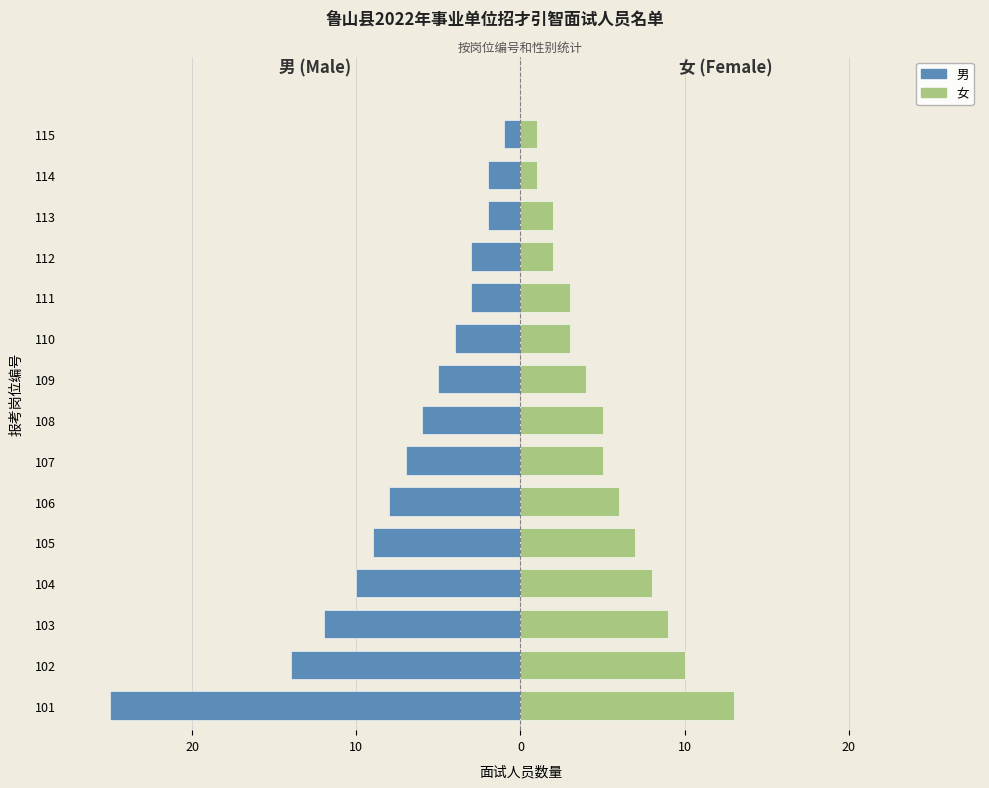

Reading right to left, list all the values displayed in this chart.

男: -1	-2	-2	-3	-3	-4	-5	-6	-7	-8	-9	-10	-12	-14	-25
女: 1	1	2	2	3	3	4	5	5	6	7	8	9	10	13